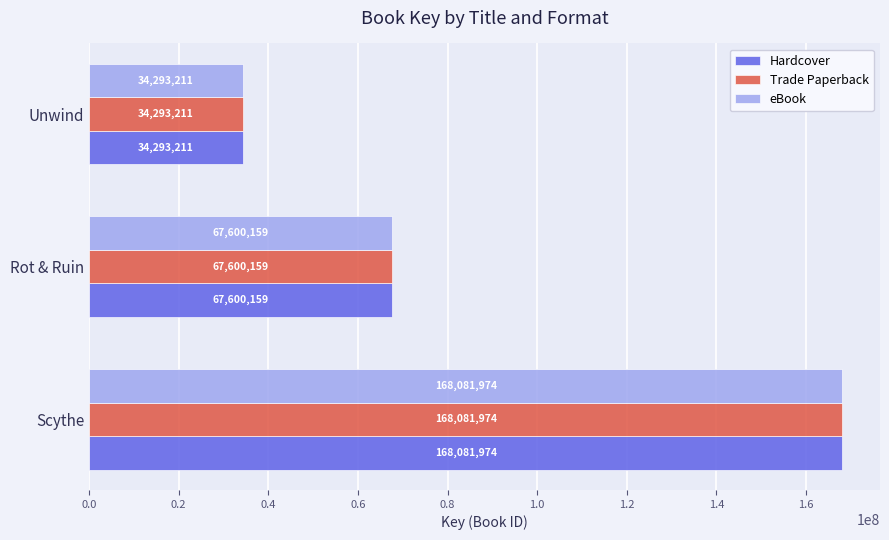

The value of Hardcover at Unwind is 34293211. True or false?

True